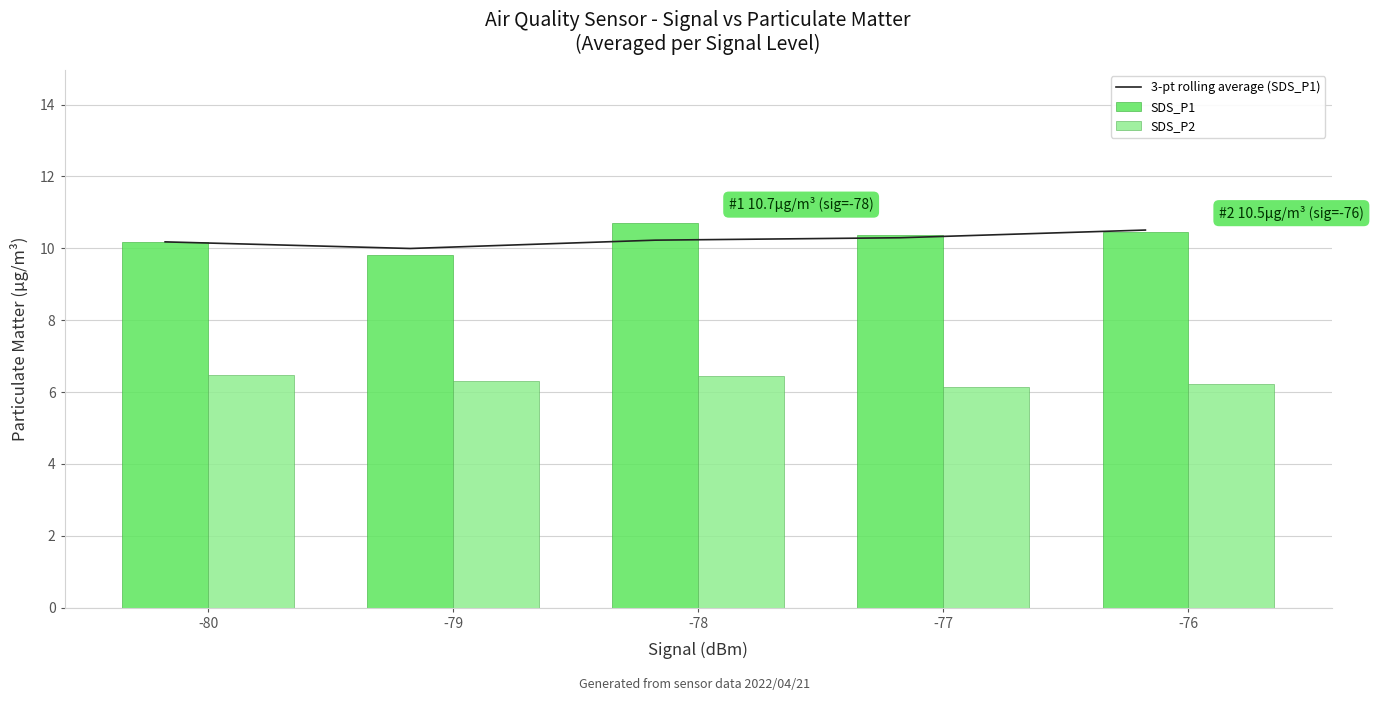

At which label does 3-pt rolling average (SDS_P1) reach its minimum?

-79